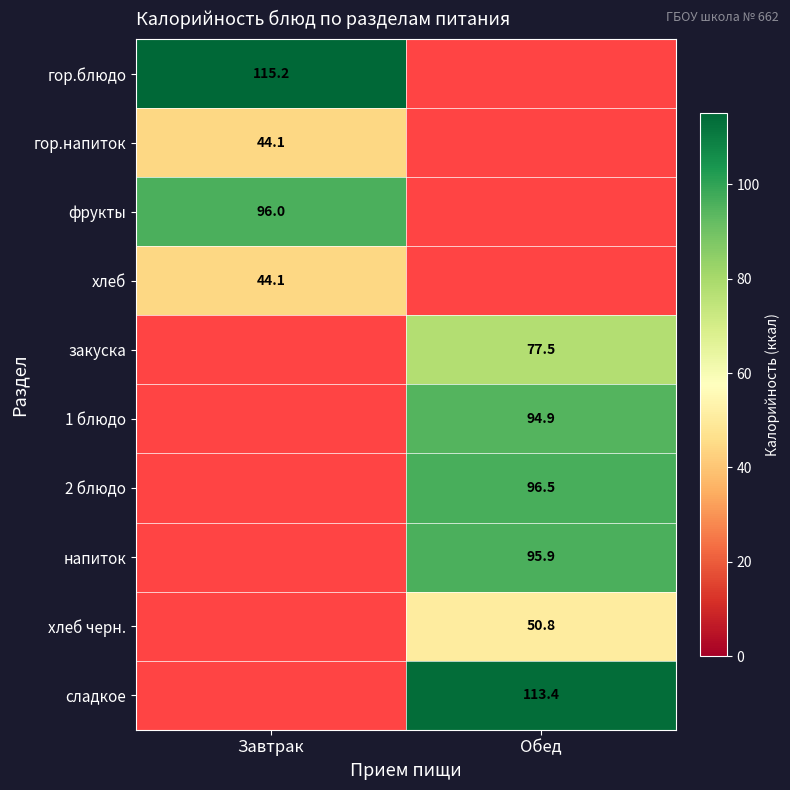

True or false: сладкое has a value of 113.4 at Обед.

True